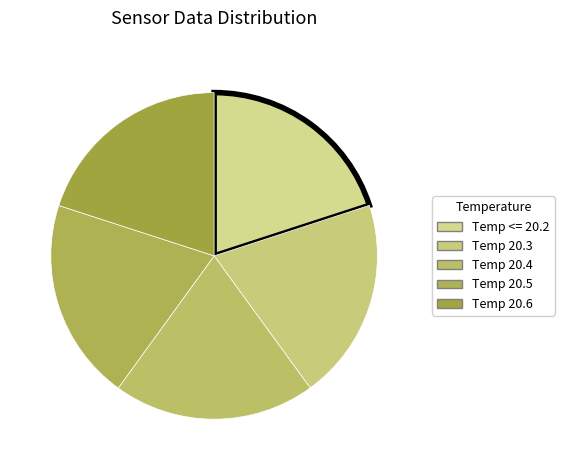

To the nearest percent, what portion does Temp <= 20.2 represent?

20%